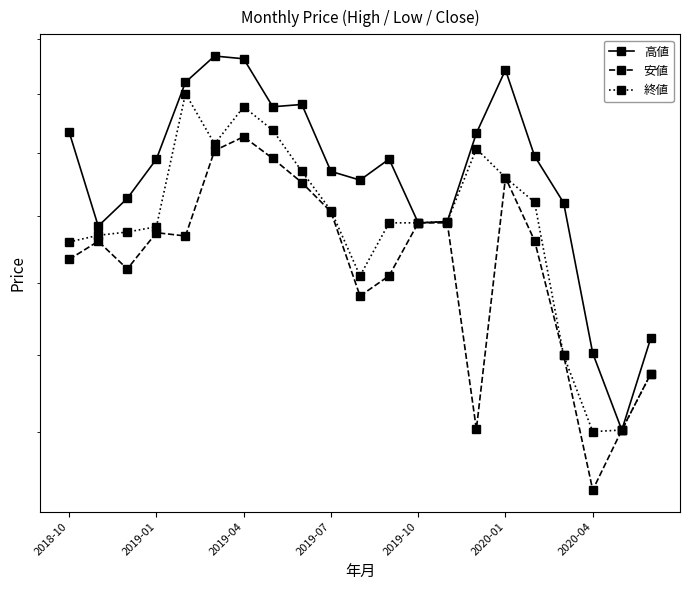

Rank the series at 2019-01 from highest to lowest value.

高値, 終値, 安値